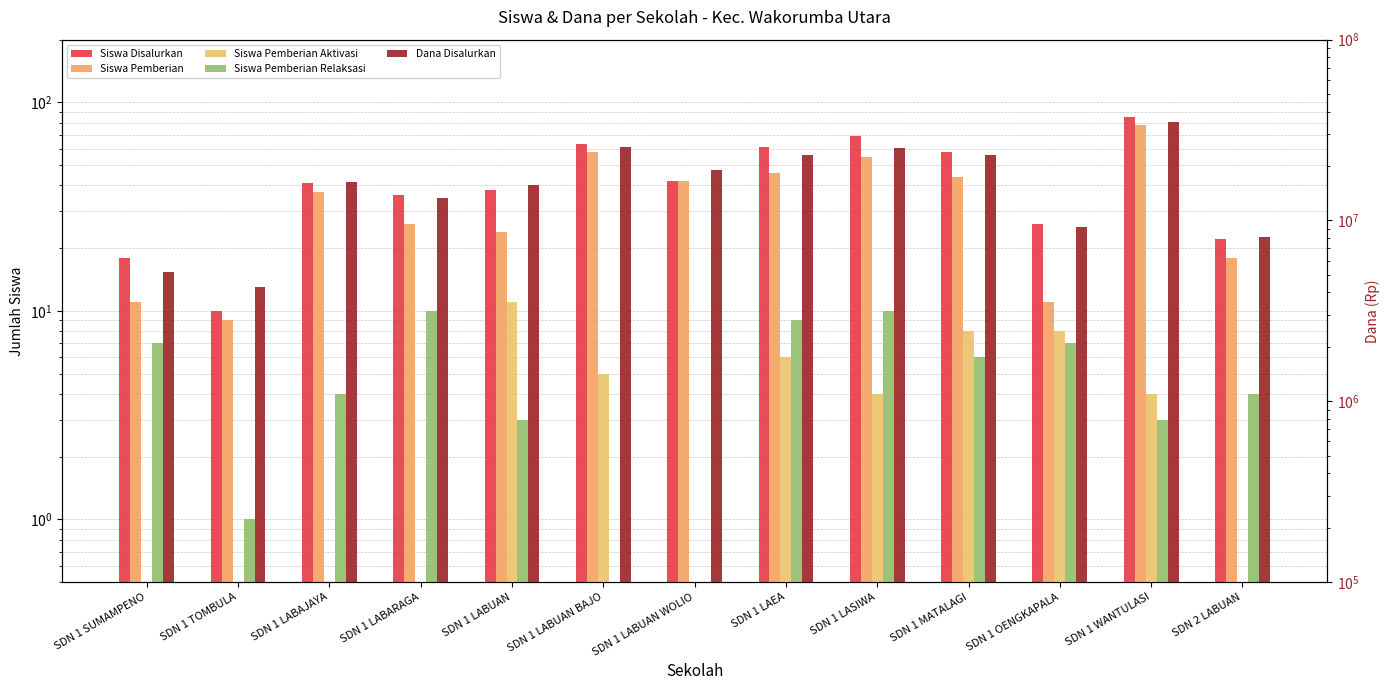

True or false: Dana Disalurkan has a value of 36493903 at SDN 1 LAEA.

False